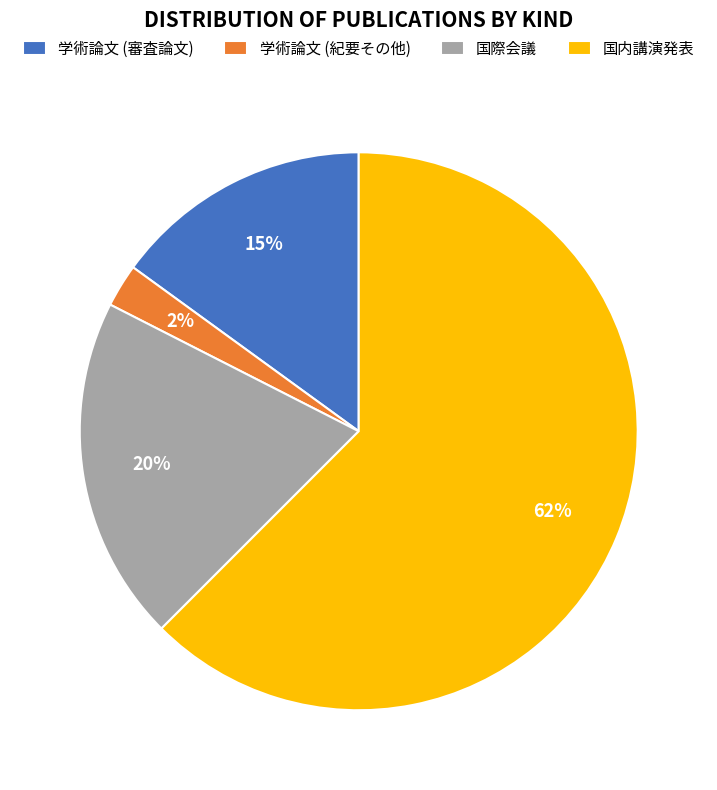

To the nearest percent, what percentage of the pie is 学術論文 (審査論文)?

15%